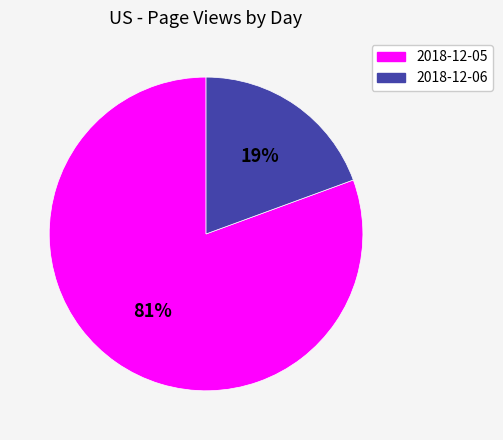

Which category has the smallest portion of the pie?

2018-12-06